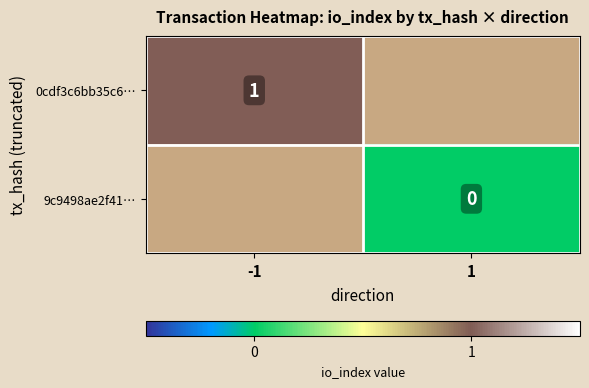

True or false: 0cdf3c6bb35c6… has a value of 2 at -1.

False